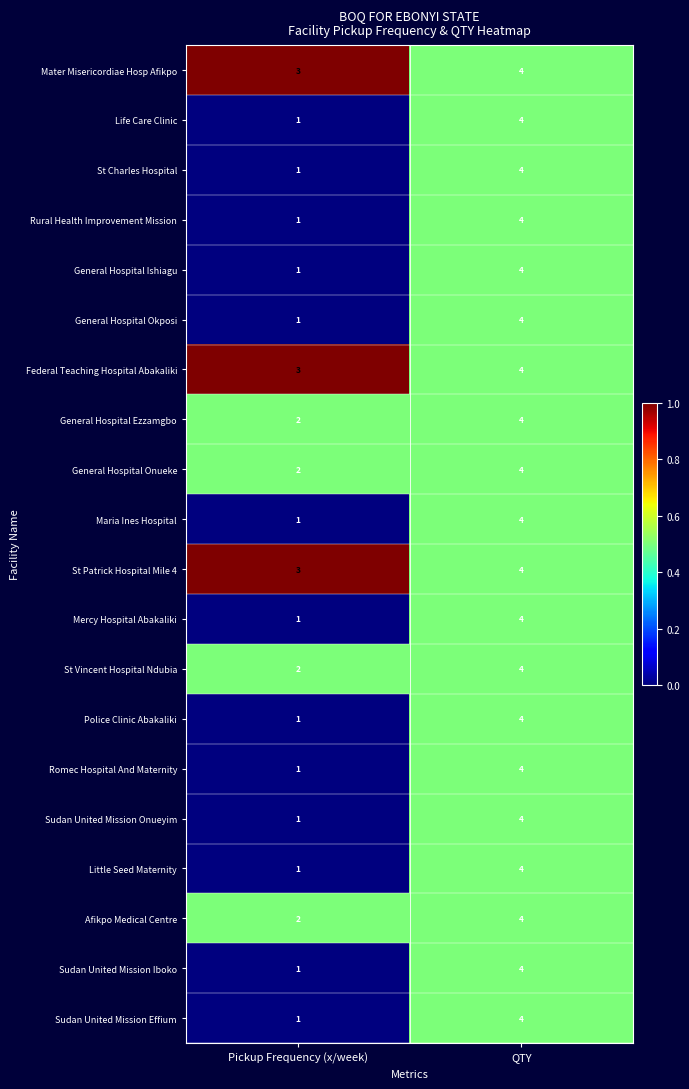

Is it true that General Hospital Onueke equals 4 at QTY?

True